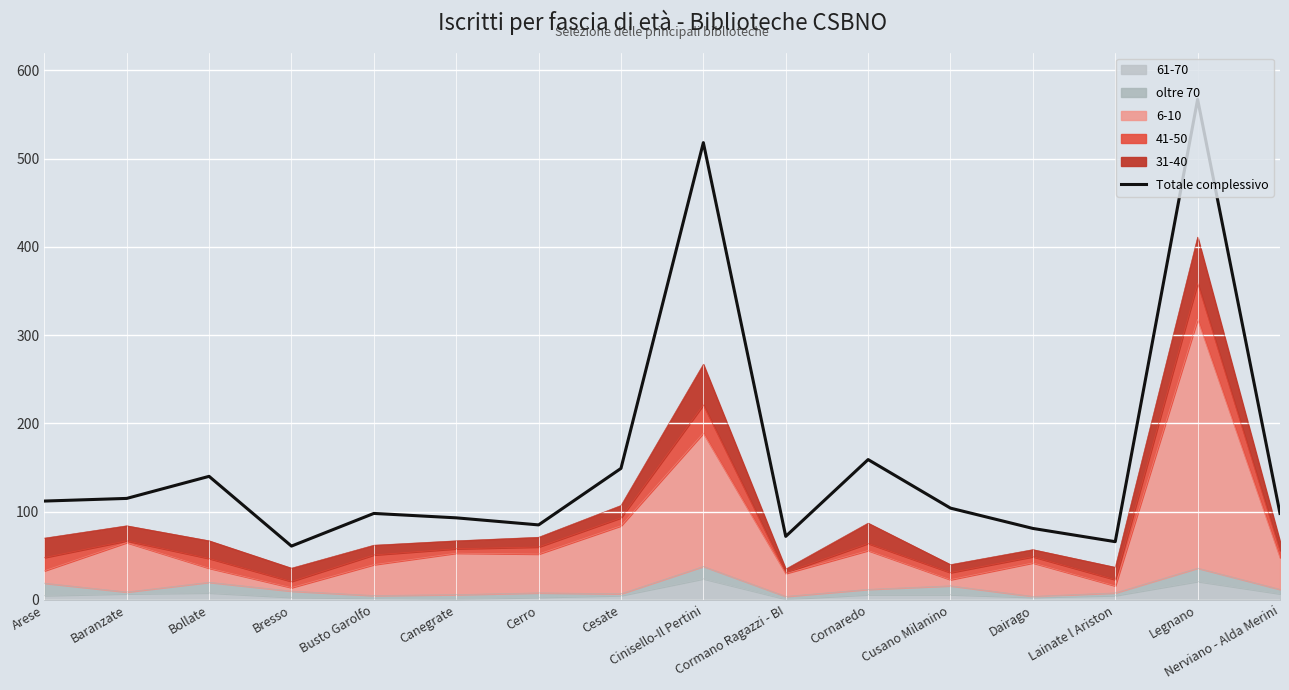

At which label does the data first exceed 104?

Arese